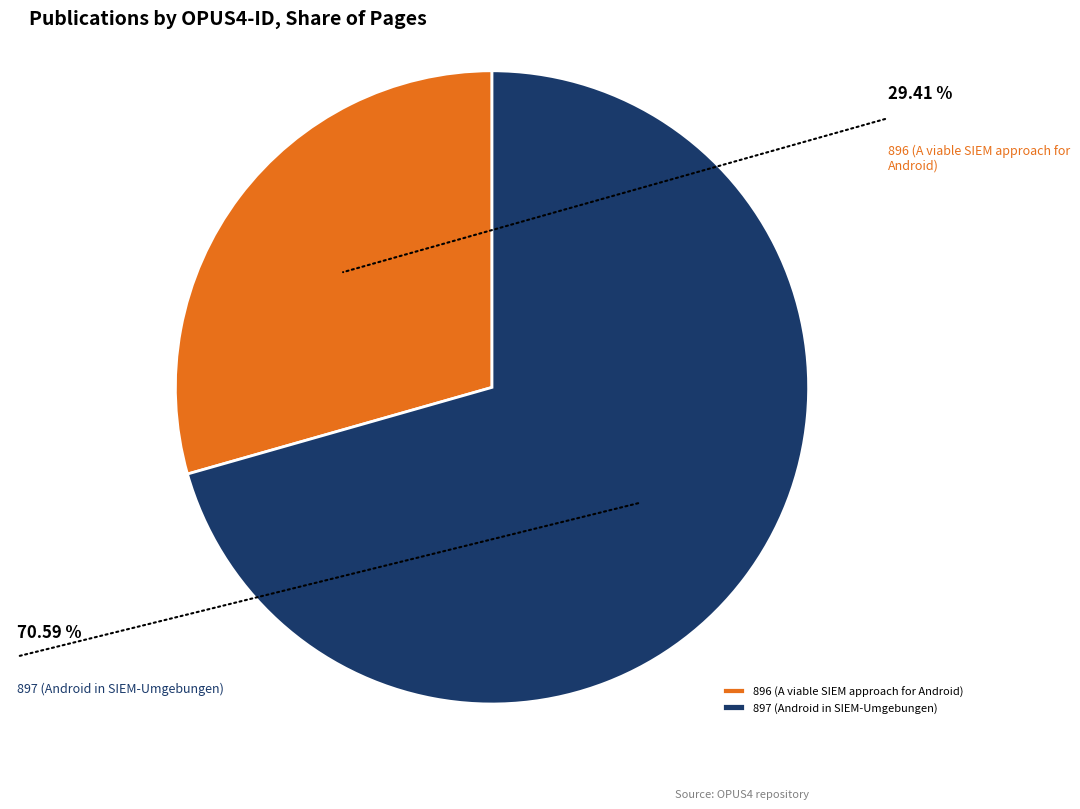

Is it true that 896 is 29% of the pie?

True